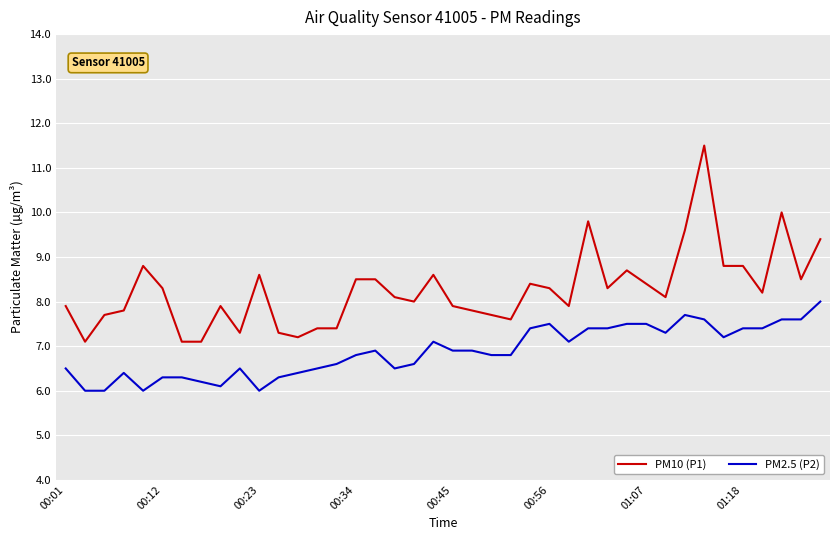

True or false: PM2.5 (P2) has more than 0 interior local peaks.

True